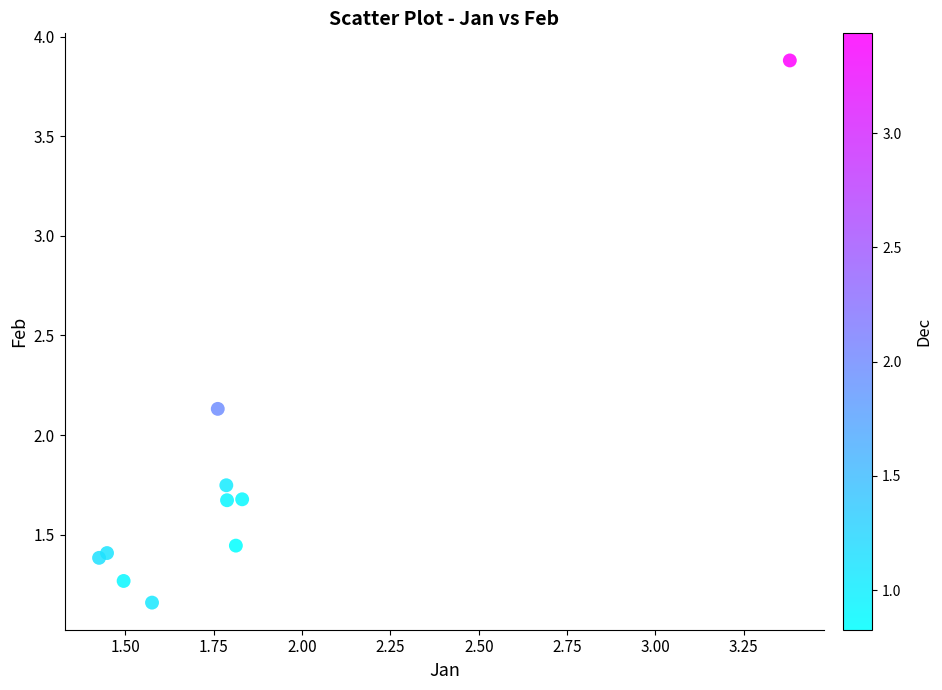

What is the range of Y values (max minus min)?

2.7